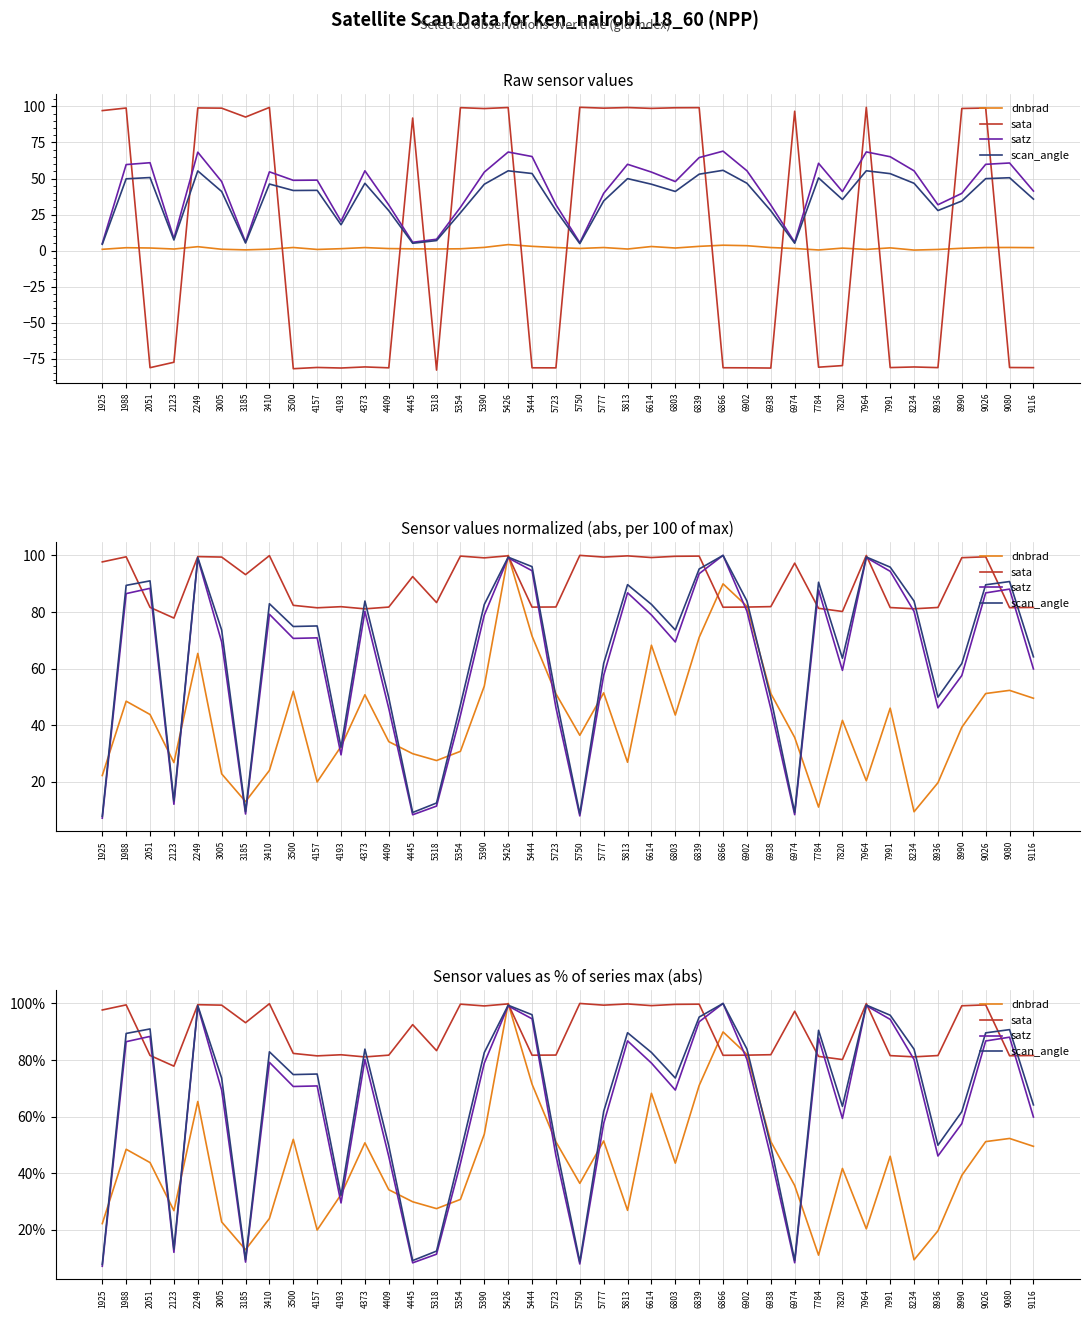

What is the sum of the sata values at 5750 and 8936?

181.6